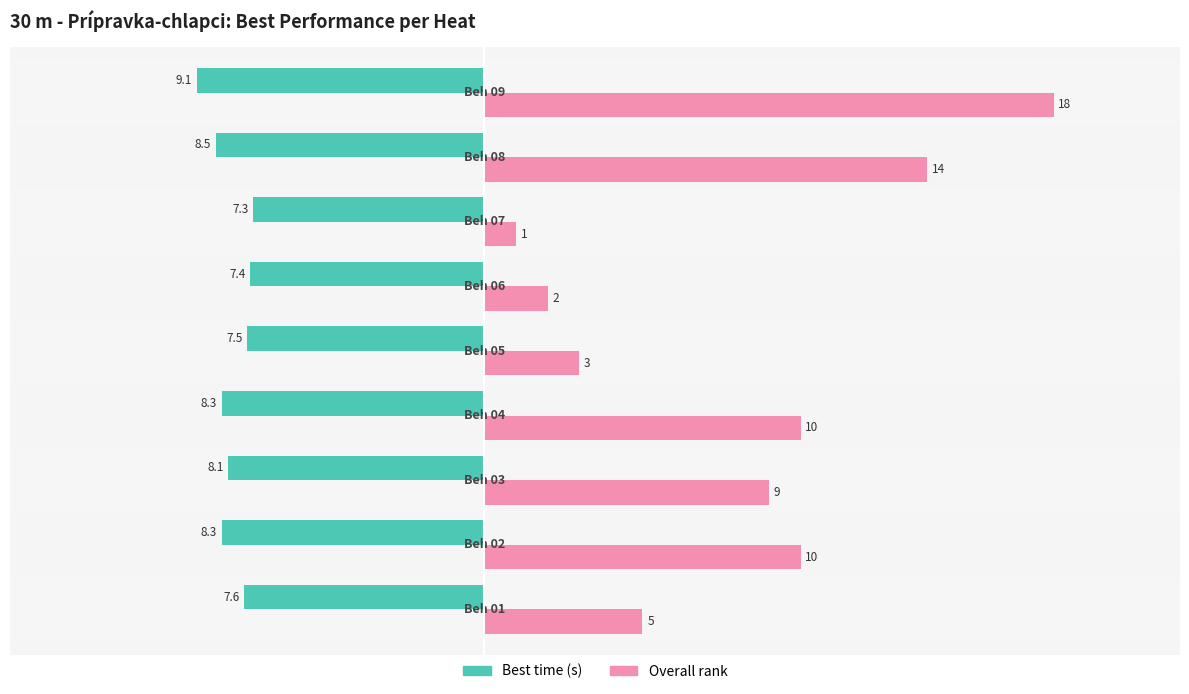

Which series has the largest total across all categories?

Overall rank